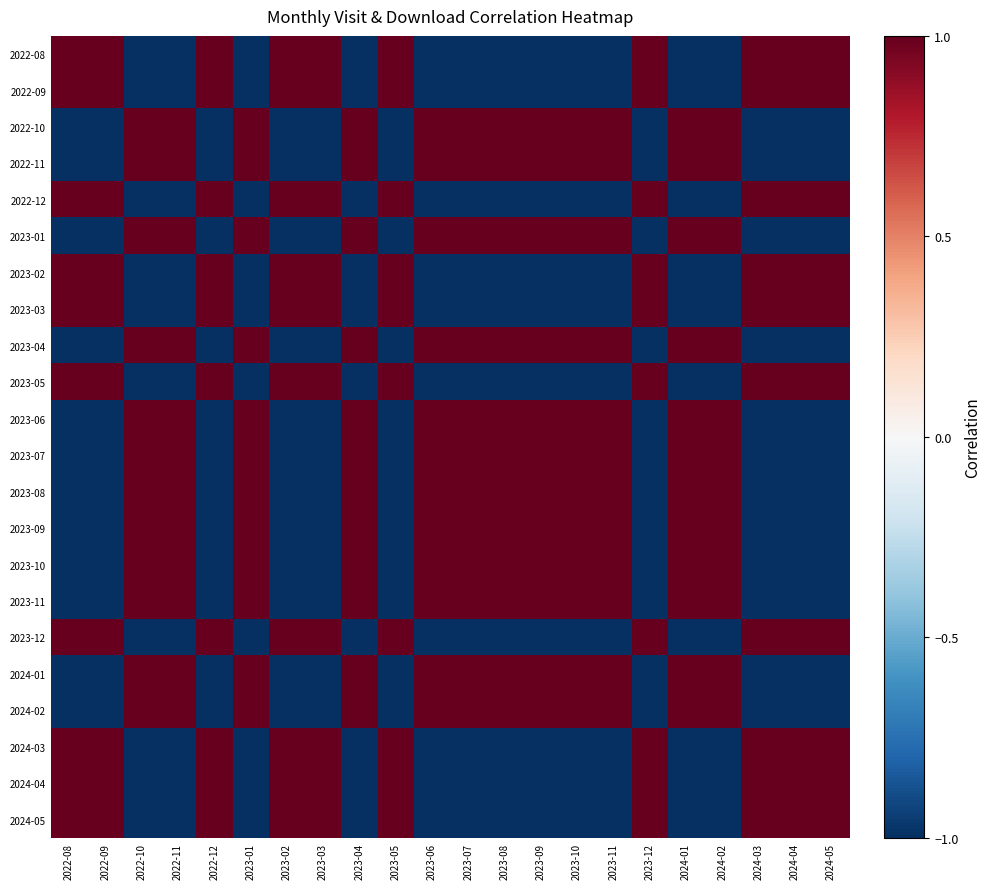

What is the maximum value shown in the chart?

1.0